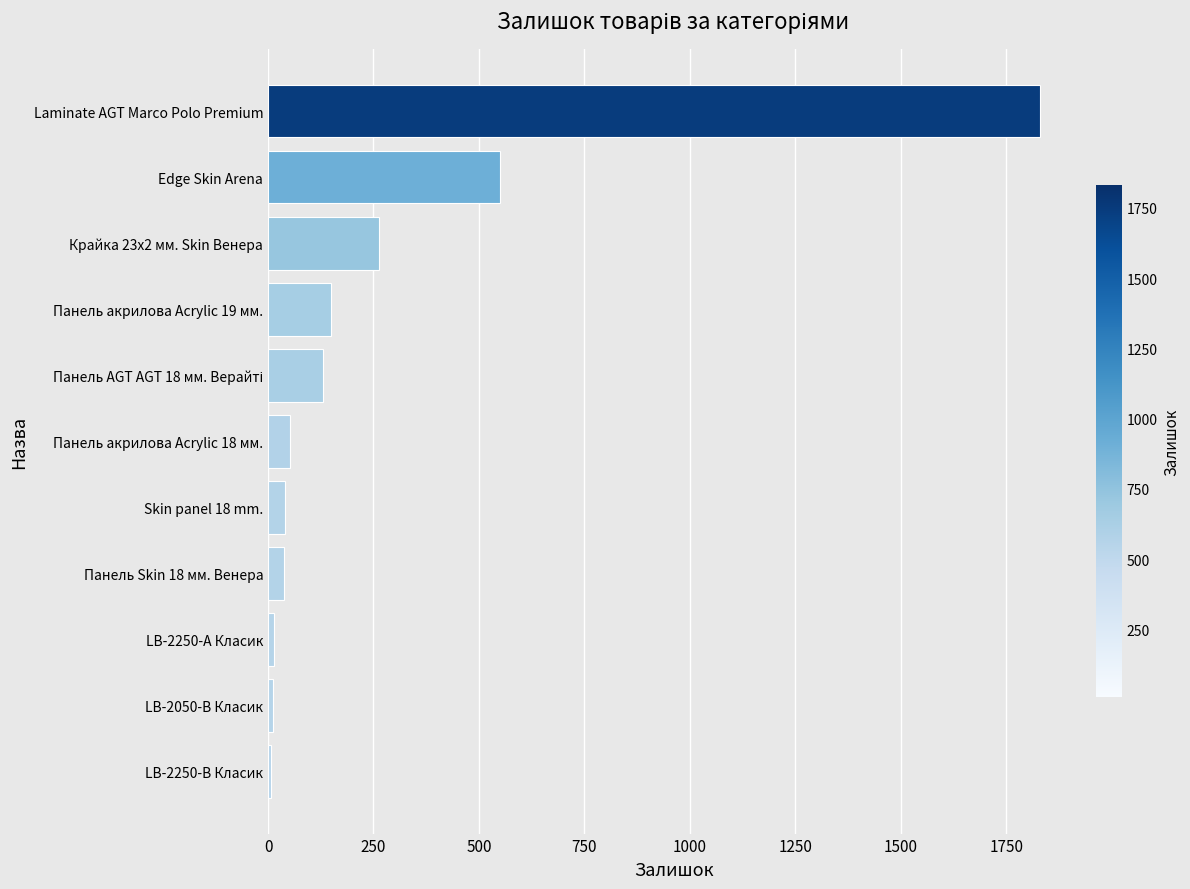

Is it true that the value at Laminate AGT Marco Polo Premium is 1831?

True